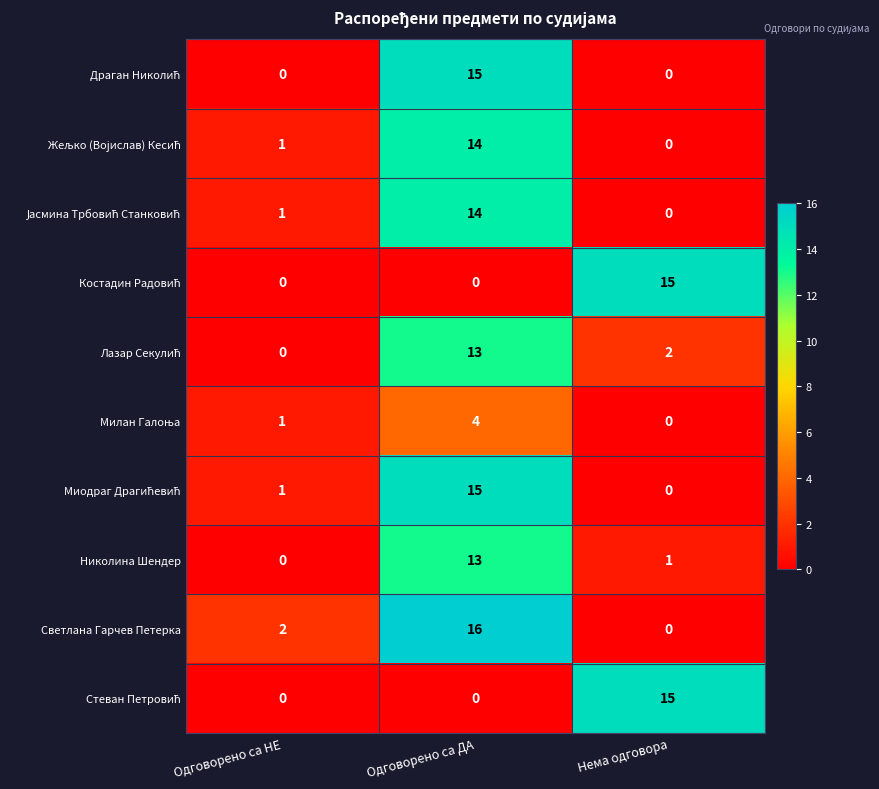

At which category is the sum across all series the highest?

Одговорено са ДА